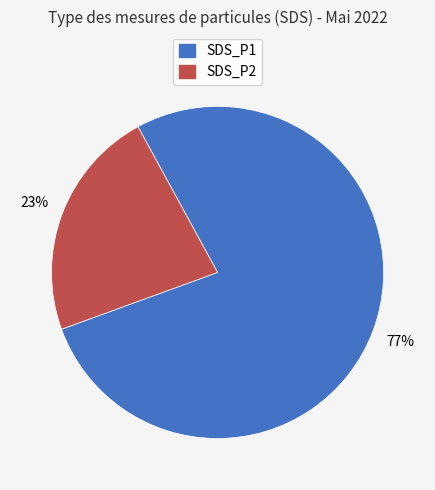

How many segments does this pie chart have?

2